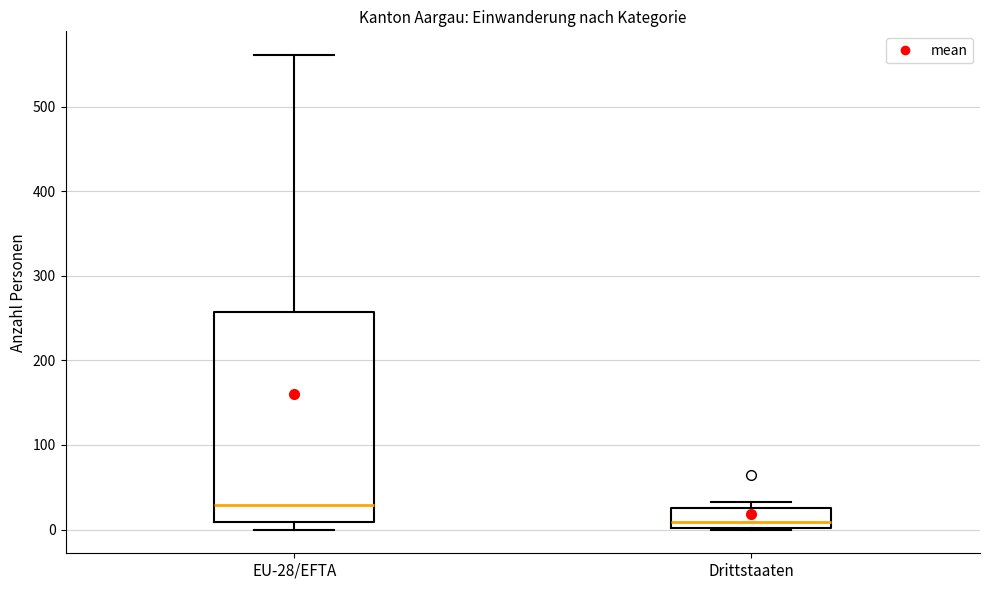

Which box is the tallest, from its lower edge to its upper edge?

EU-28/EFTA